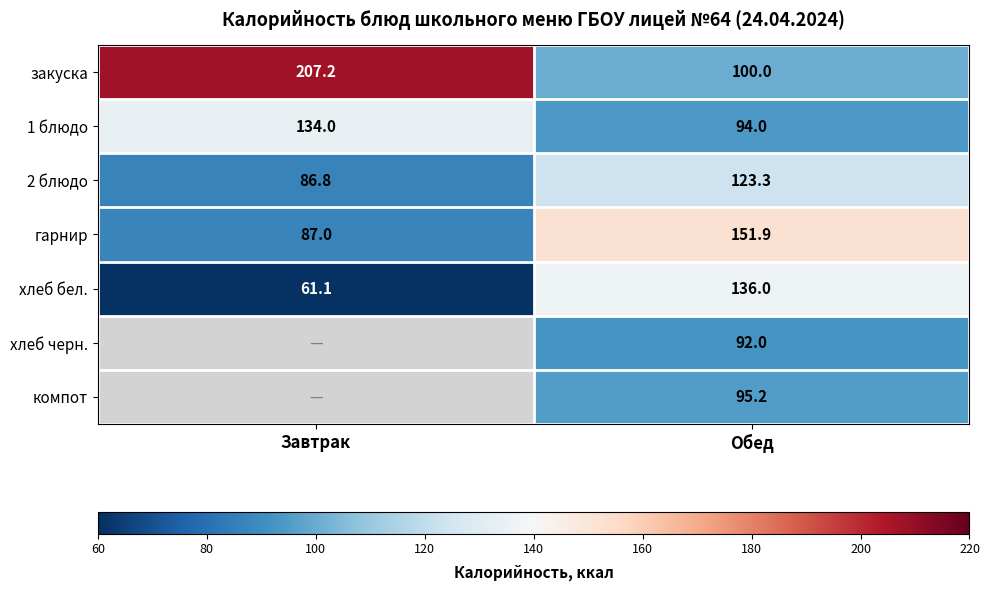

Which category has the highest value in the гарнир series?

Обед